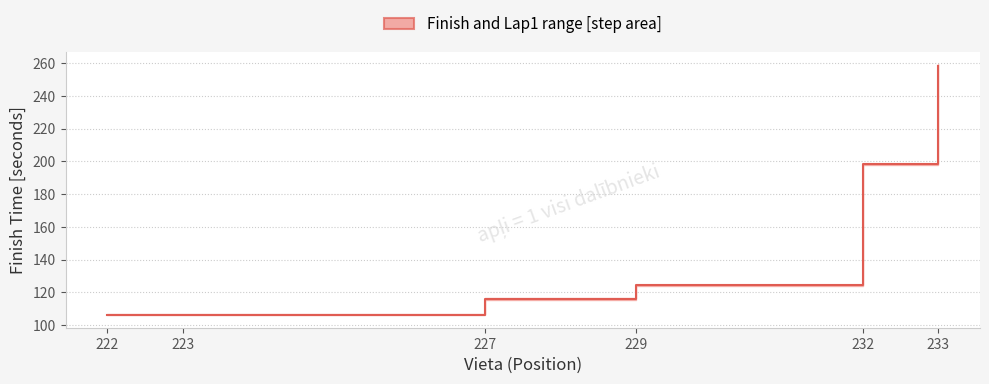

At which label does the data first exceed 124?

229